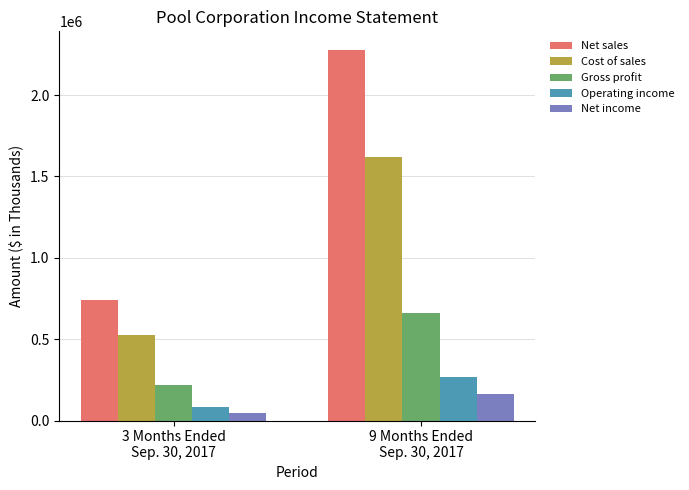

What are all the series names shown in the legend?

Net sales, Cost of sales, Gross profit, Operating income, Net income